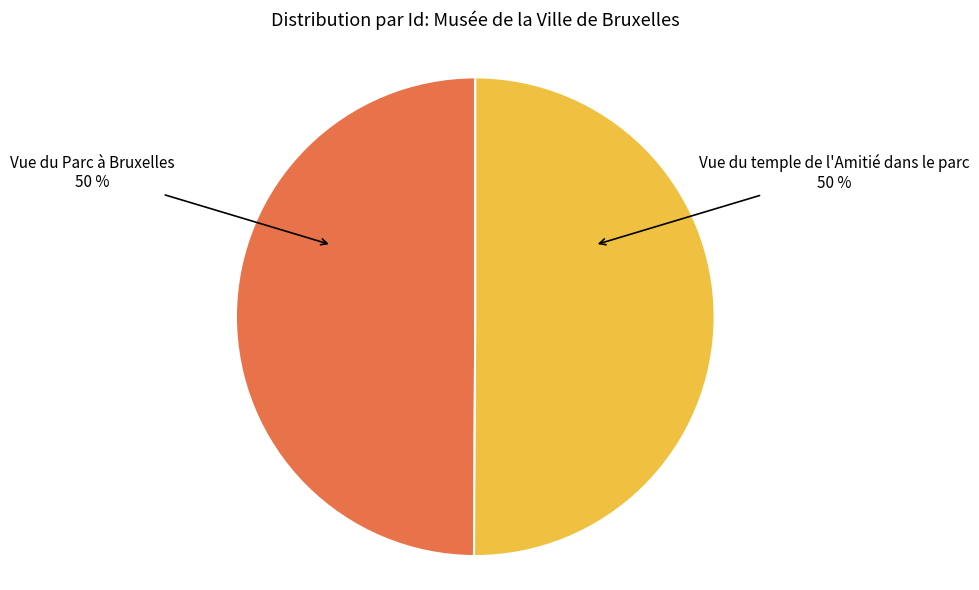

How many segments does this pie chart have?

2